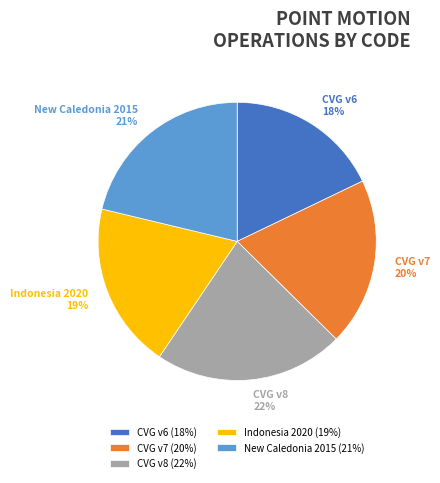

To the nearest percent, what is the combined percentage of CVG v7 and New Caledonia 2015?

41%